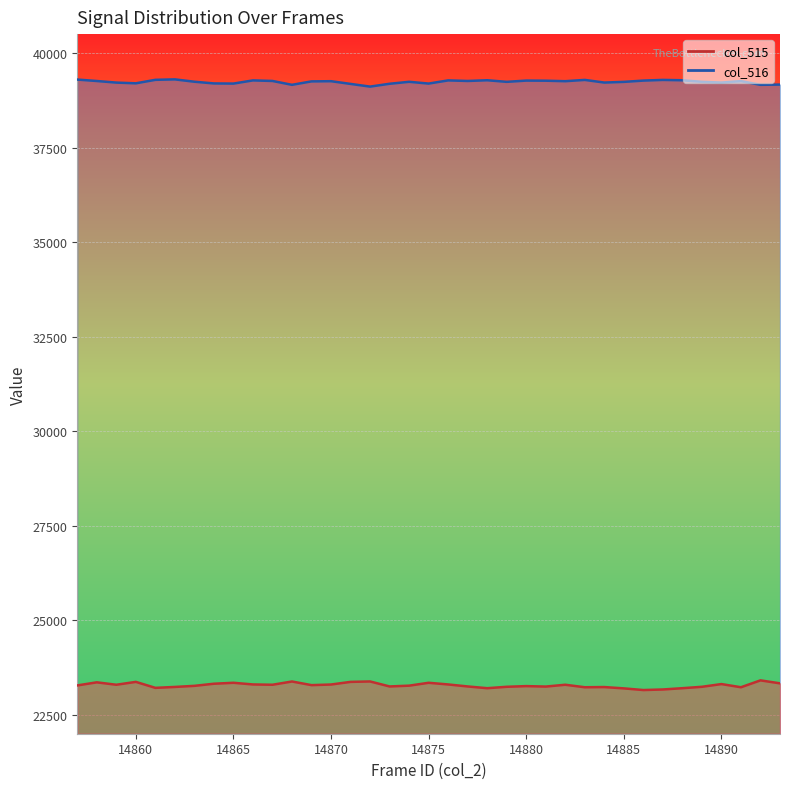

Where does the col_515 series first go above 23277?

14858